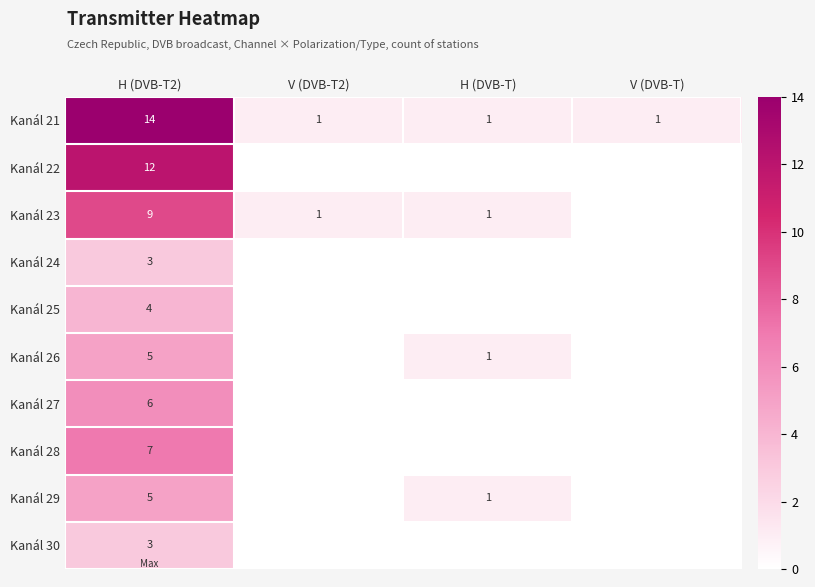

True or false: Kanál 21 has a value of 1 at V (DVB-T).

True